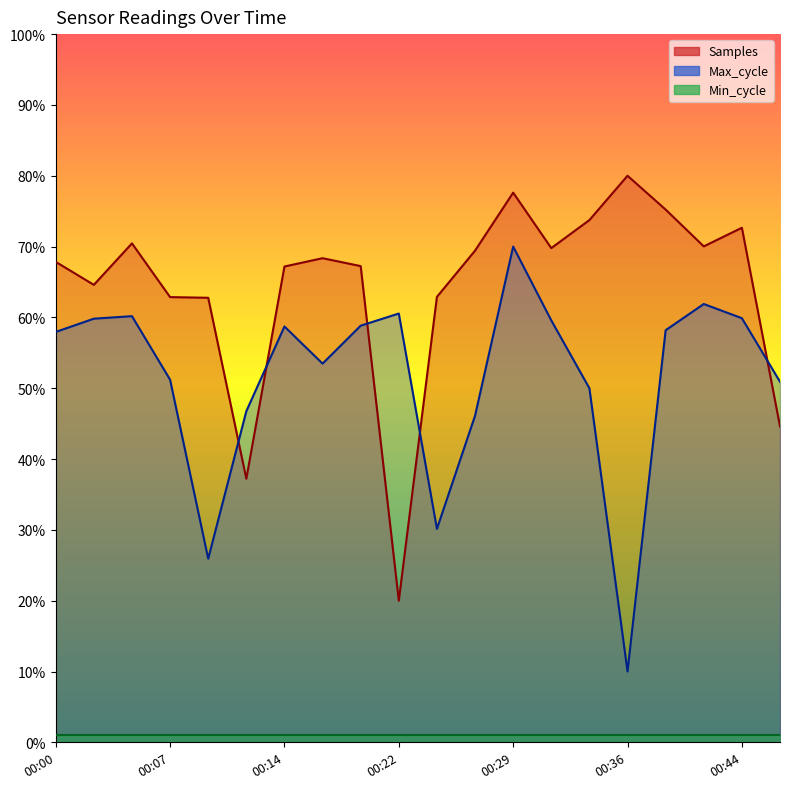

What is the difference between the Samples values at 00:41 and 00:46?

0.3